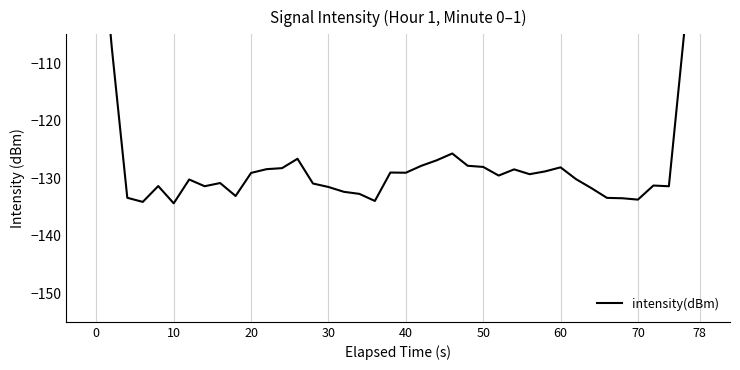

What is the maximum value shown in the chart?

-77.4